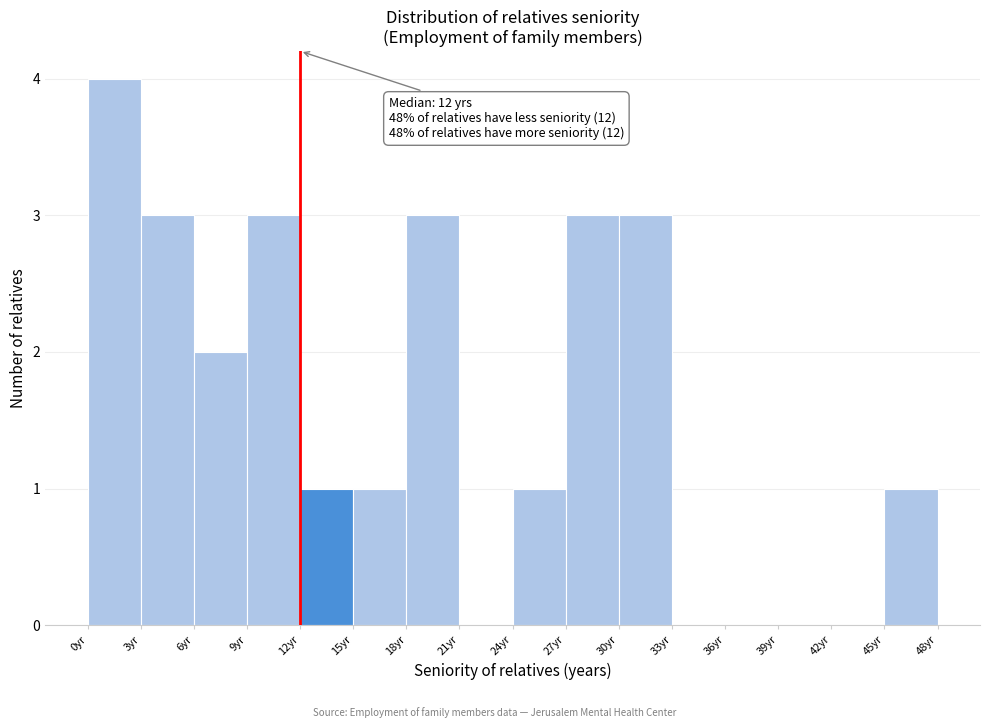

Over which range of the x-axis is the bar tallest?

0 to 3